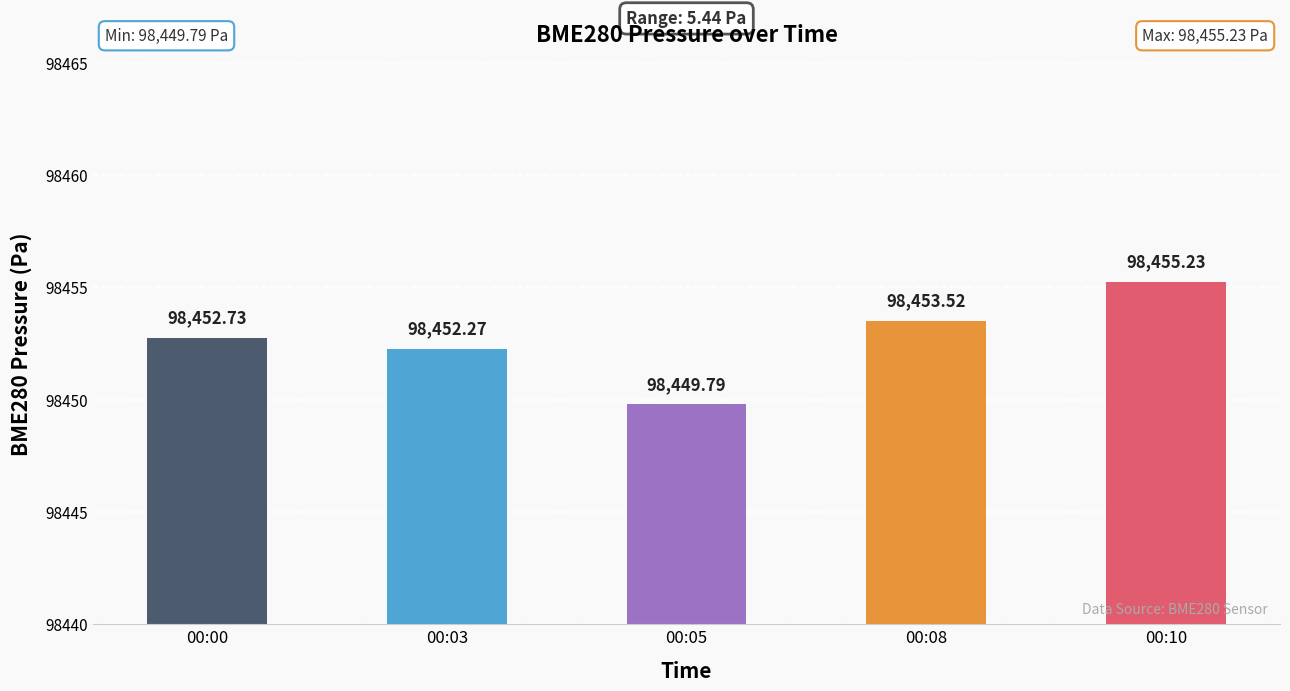

What is the average value?

98452.7